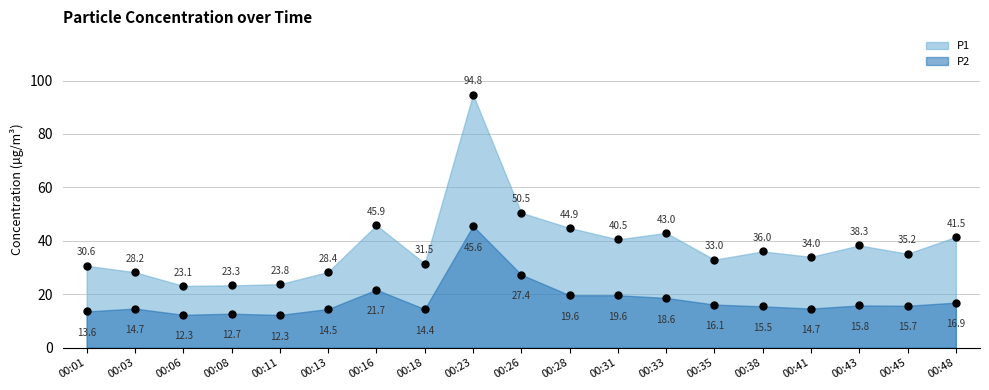

At 00:26, list the series in order from smallest to largest.

P2, P1